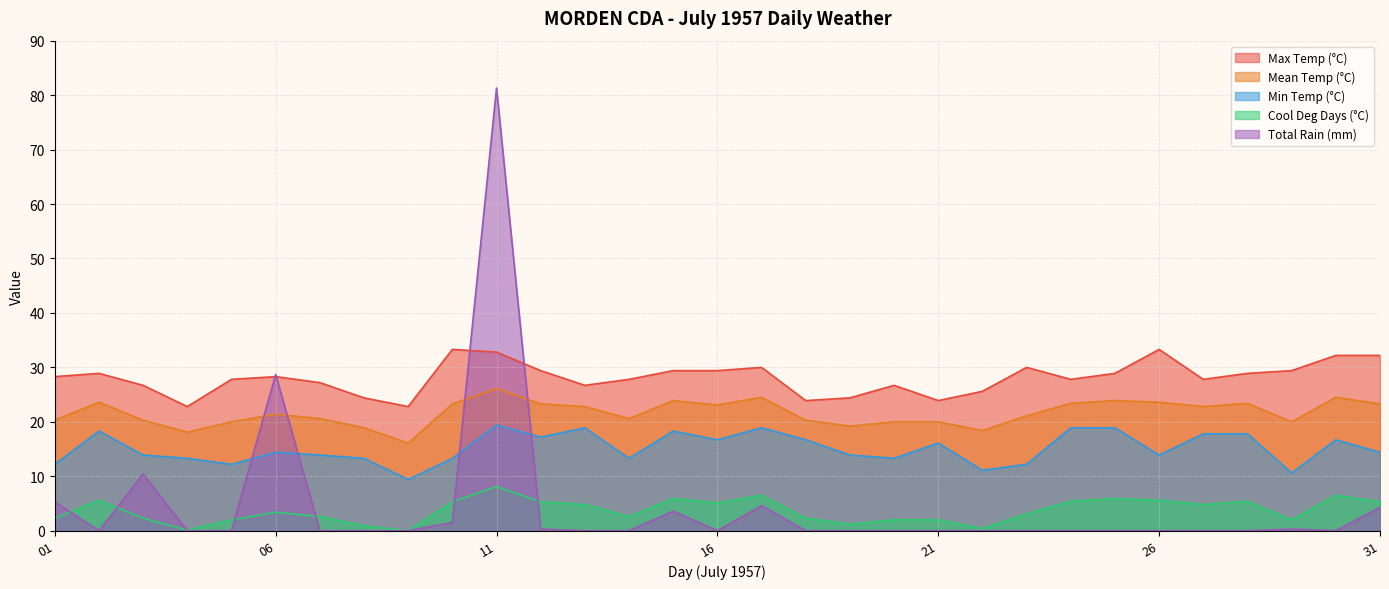

Does the chart have visible grid lines?

Yes